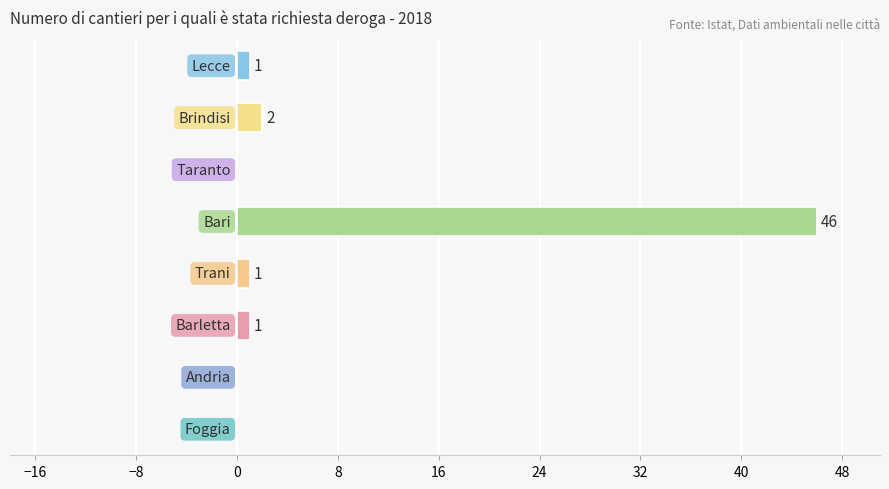

What is the sum of all values?

51